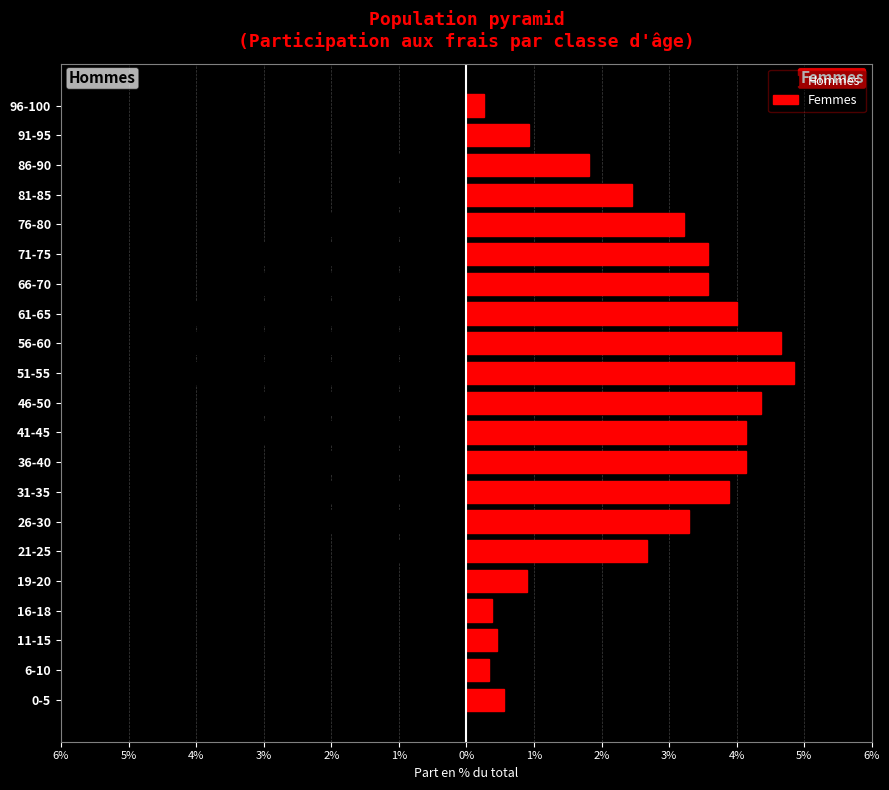

At how many categories does at least one series exceed 0?

21